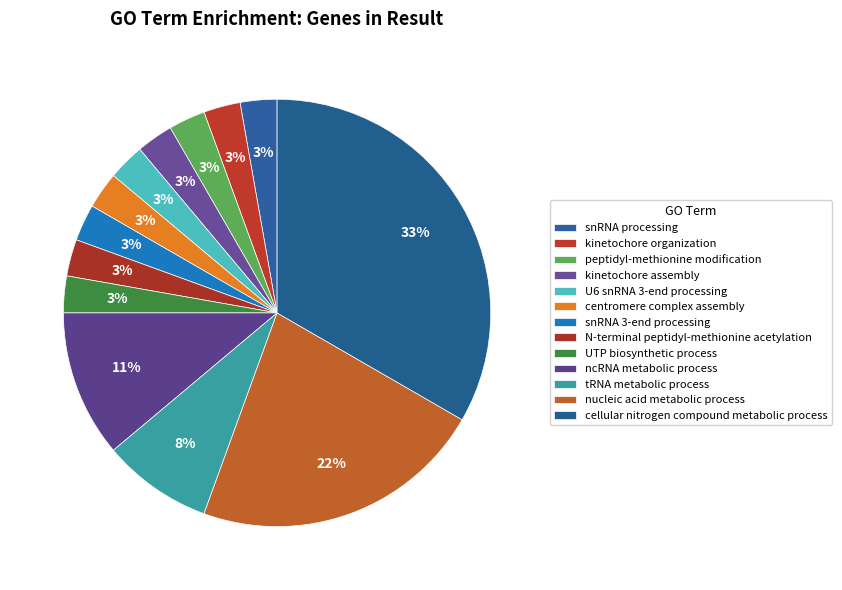

To the nearest percent, what portion does kinetochore organization represent?

3%